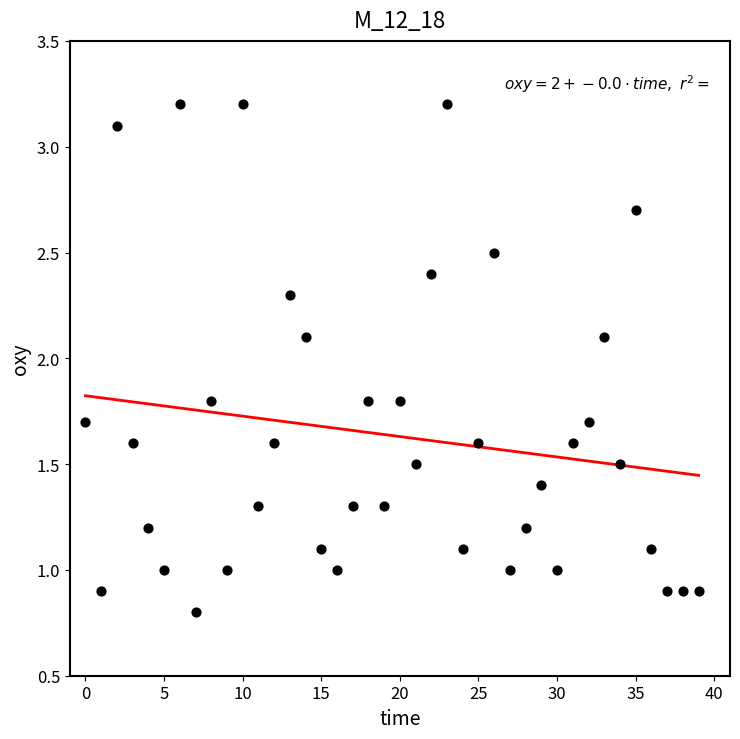

What is the range of Y values (max minus min)?

2.4